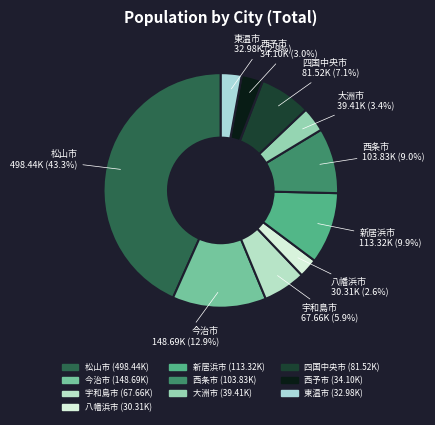

How many slices are in this pie chart?

10